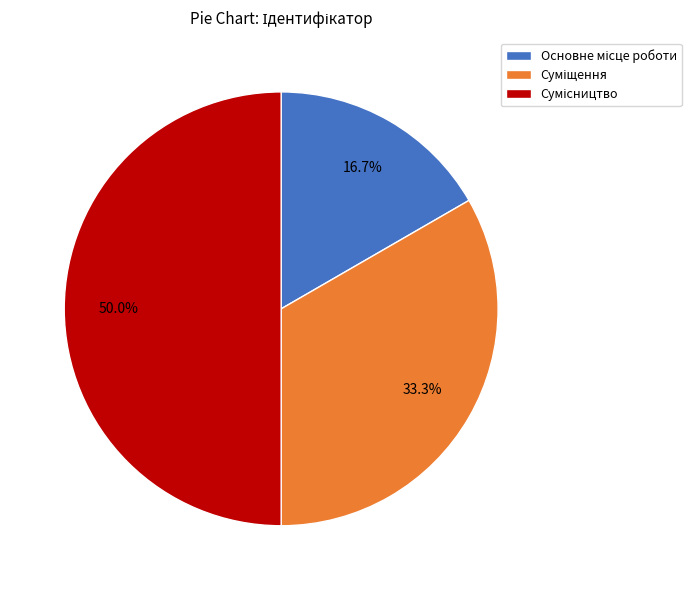

Is it true that Сумісництво is 50% of the pie?

True